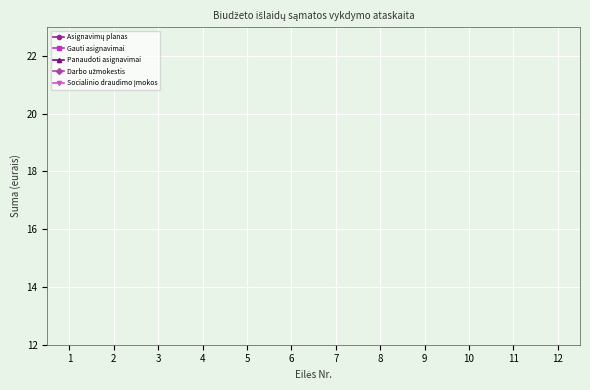

Is it true that Panaudoti asignavimai equals 5.0 at 6?

True